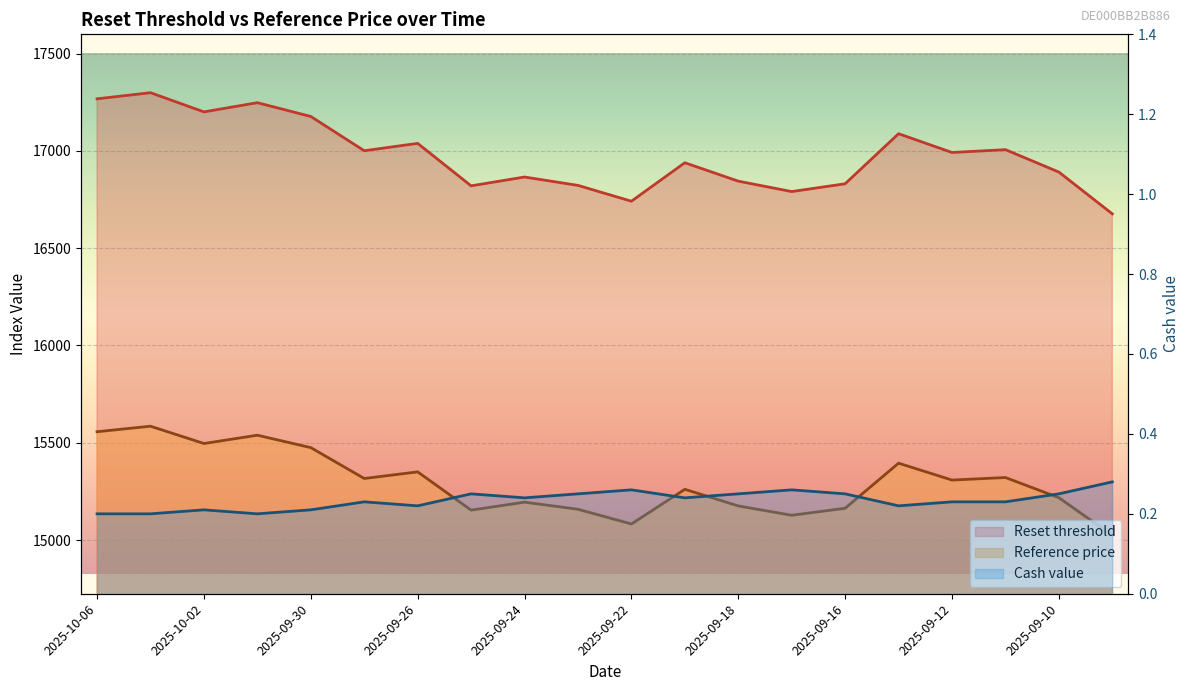

At which category does Reference price reach its first local valley?

2025-10-02